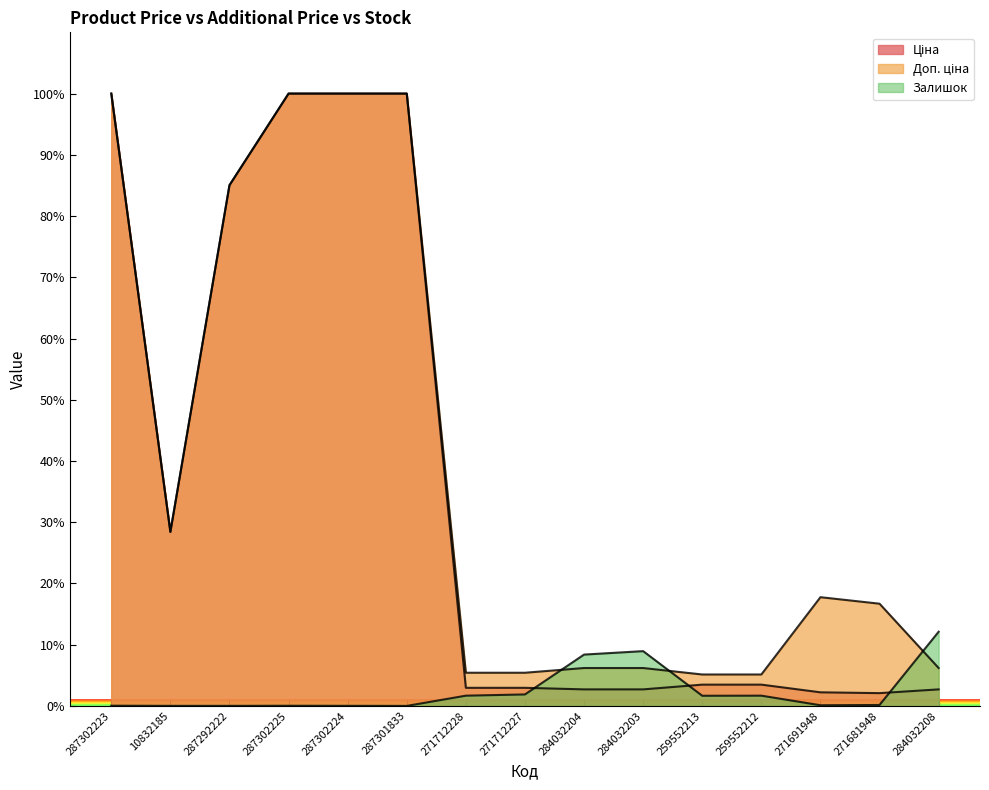

Rank the series by their maximum value, from highest to lowest.

Ціна, Доп. ціна, Залишок